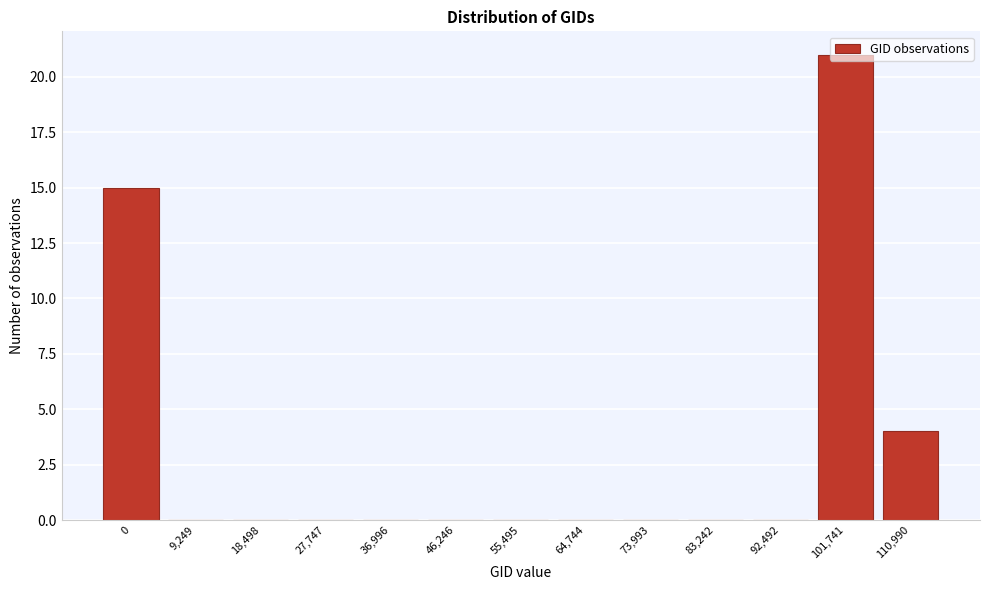

Is it true that the value at 92,492 is -12?

False